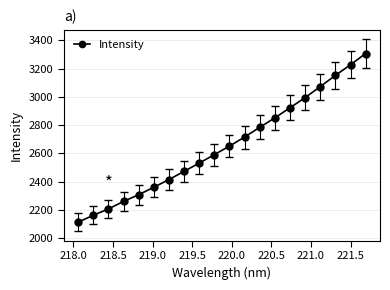

True or false: there are more than 0 points higher than both neighbors.

False